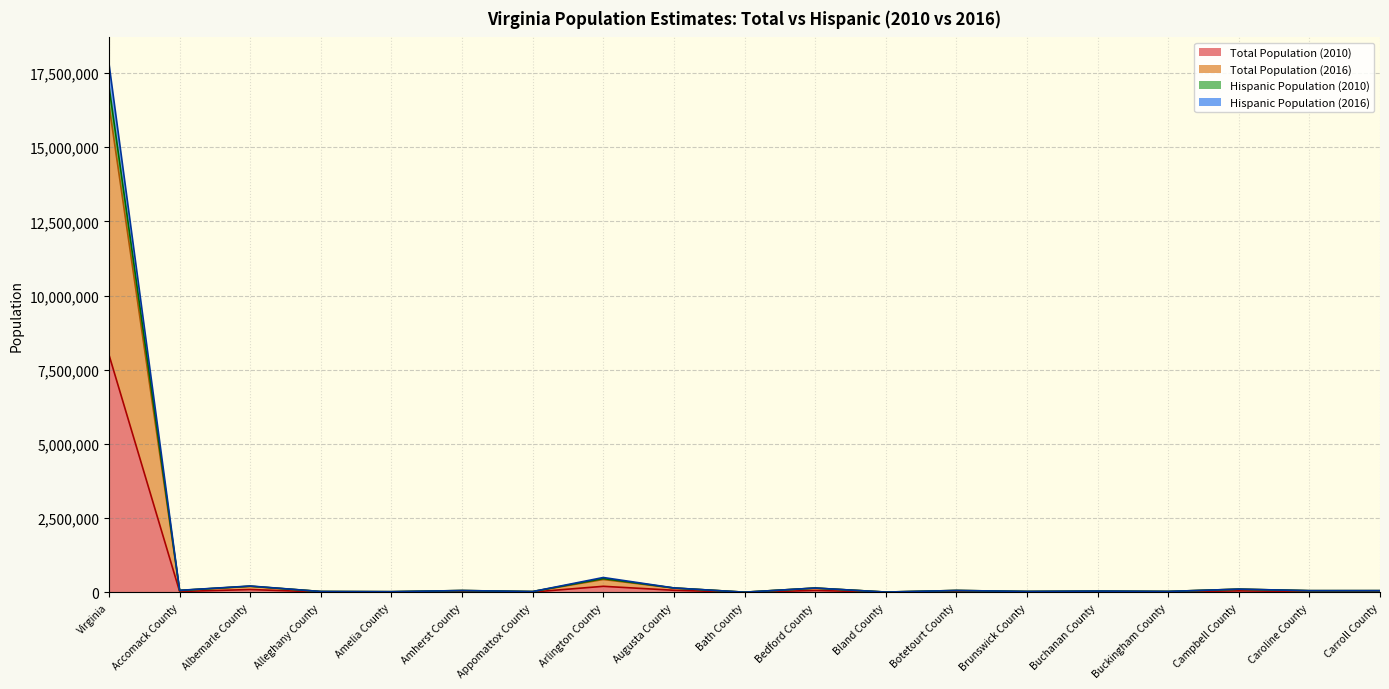

Which category has the lowest value in the Hispanic Population (2010) series?

Bath County